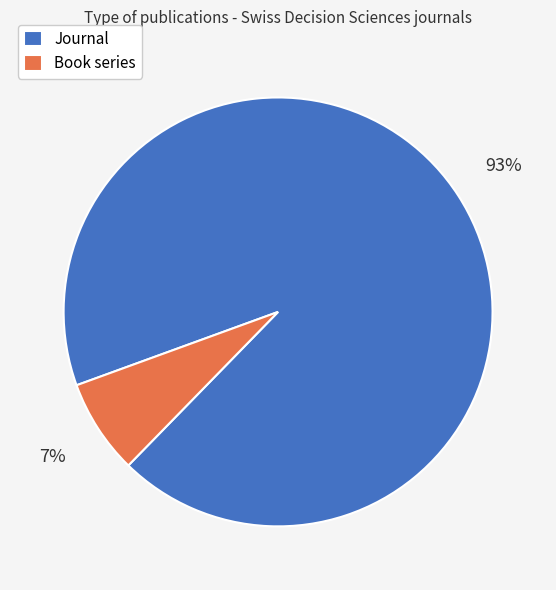

Is it true that Book series is 7% of the pie?

True